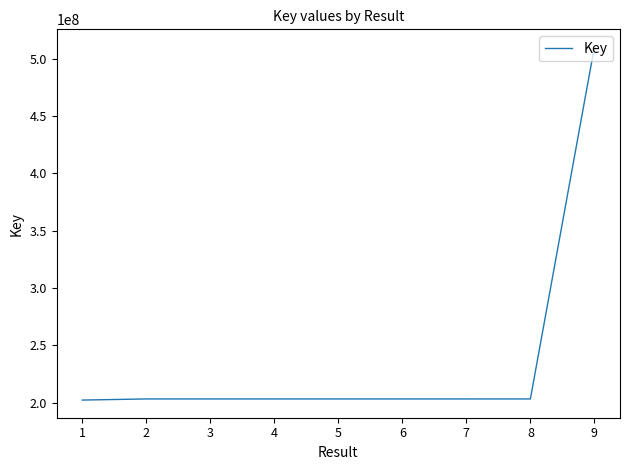

What is the difference between the maximum and minimum values?

307813768